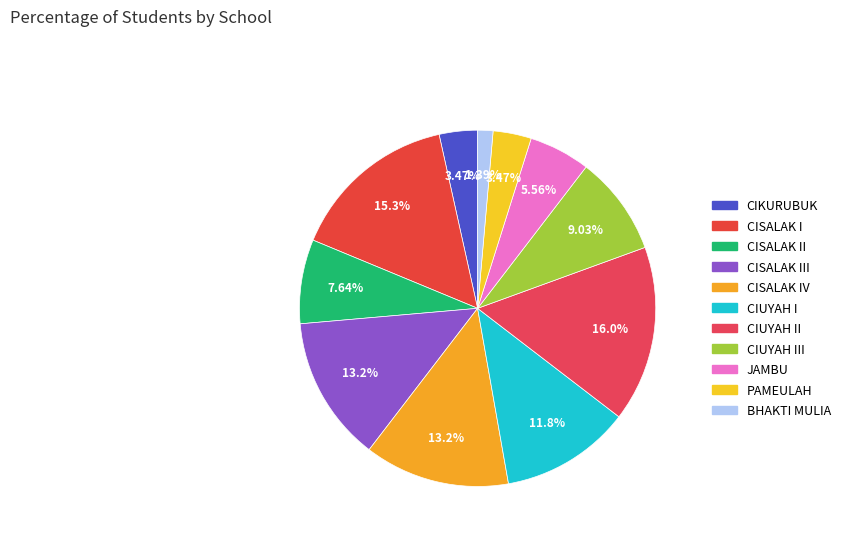

Which category has the biggest portion of the pie?

SD NEGERI CIUYAH II